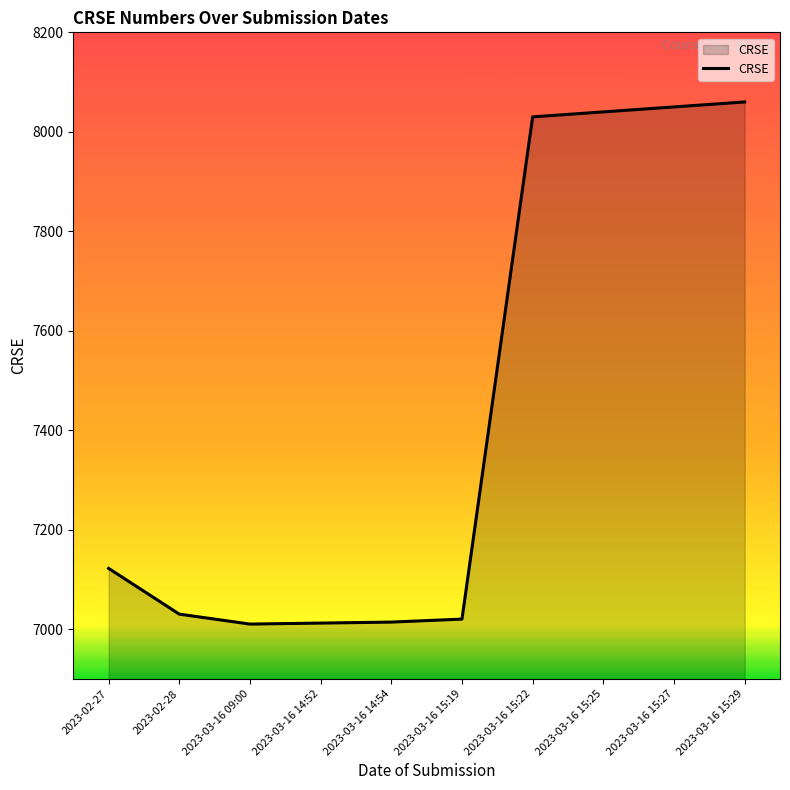

What is the minimum value shown in the chart?

7010